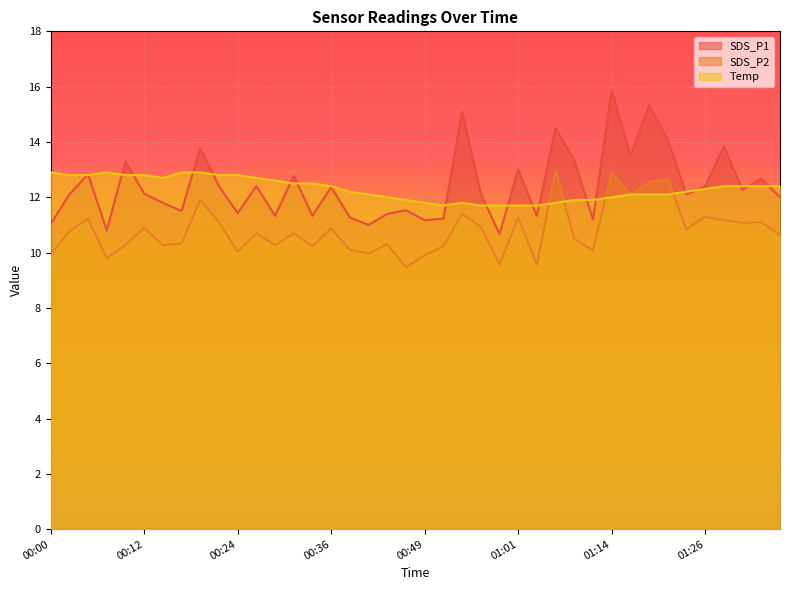

What value does the SDS_P1 series have at 01:04?

11.3